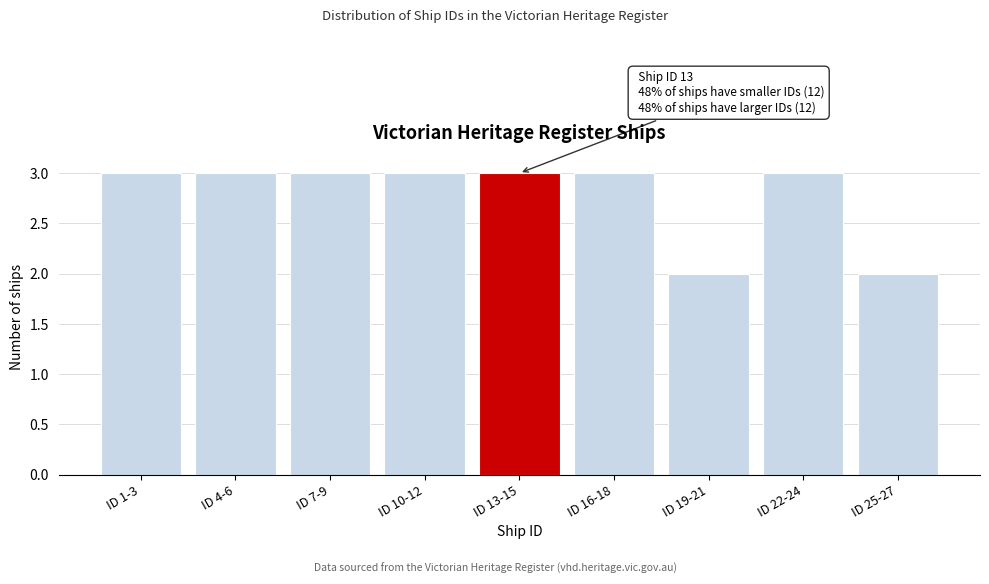

Reading right to left, transcribe all the data shown in this chart.

ID 25-27=2	ID 22-24=3	ID 19-21=2	ID 16-18=3	ID 13-15=3	ID 10-12=3	ID 7-9=3	ID 4-6=3	ID 1-3=3